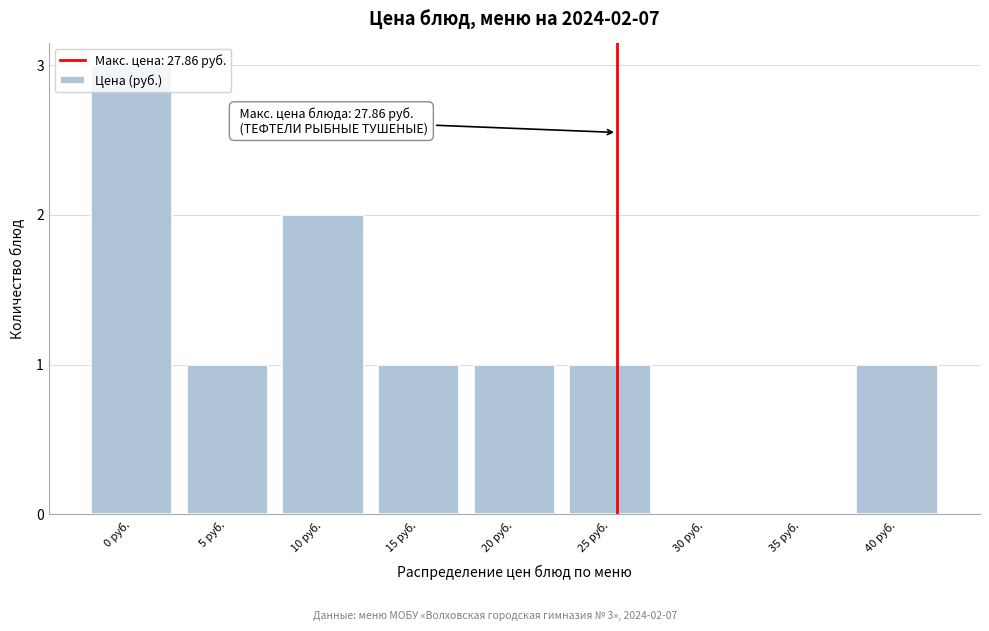

The chart shows a value of 0 at 30 руб.. True or false?

True